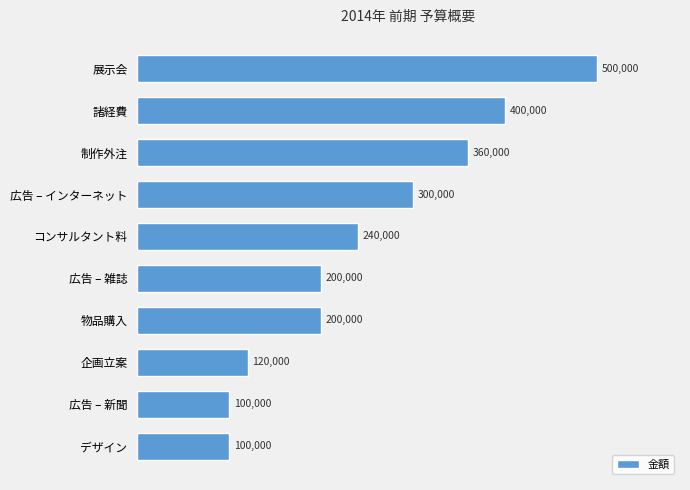

What is the smallest value displayed?

100000